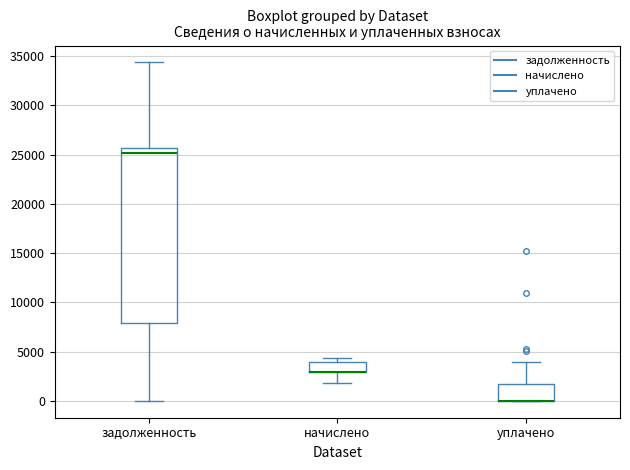

Reading left to right, read every box against the y-axis: the position of its median line, the range the box covers, and the ends of its whiskers. The values are not printed on the chart, so give them approximately, as read against the axis.

задолженность: median 25000, box 8000 to 25500, whiskers 0 to 34500
начислено: median 3000 (drawn on the box's lower edge), box 3000 to 4000, whiskers 2000 to 4500
уплачено: median 0 (drawn on the box's lower edge), box 0 to 1500, whiskers 0 to 4000